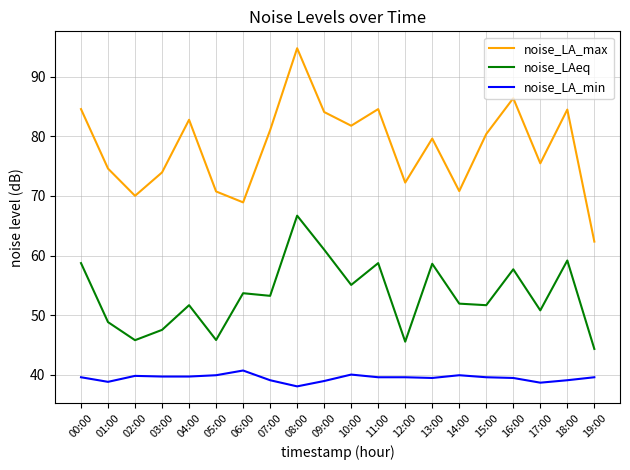

At which label does noise_LA_max reach its peak?

08:00